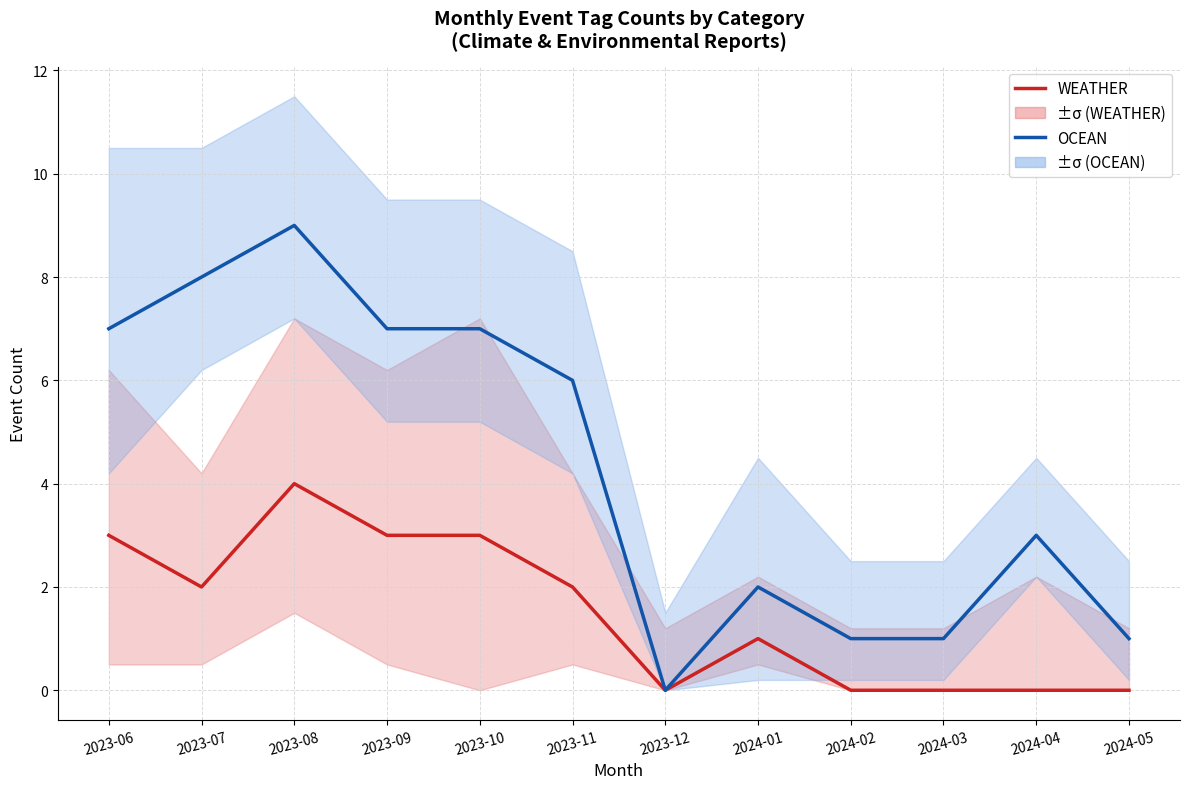

True or false: WEATHER and OCEAN cross at least once.

False